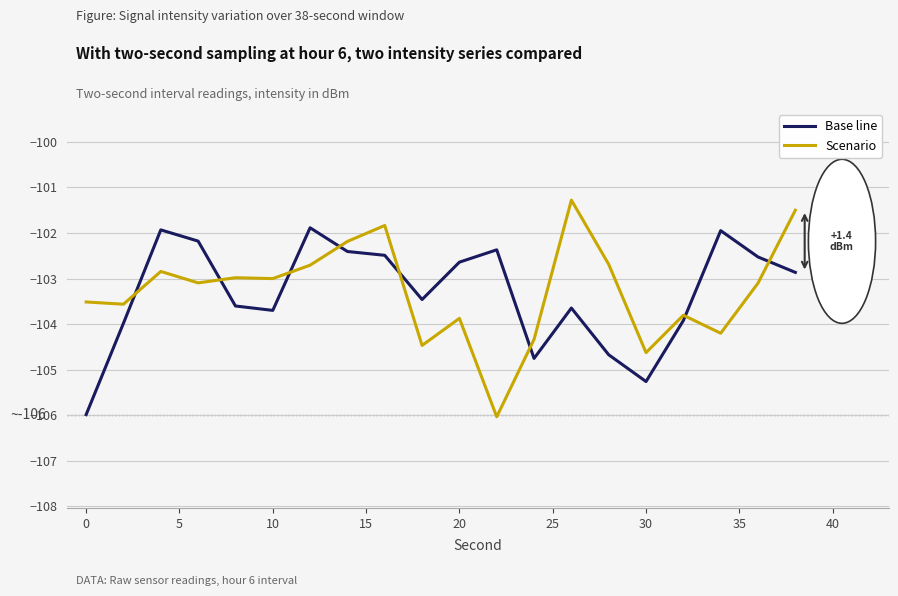

What is the smallest value displayed?

-106.0